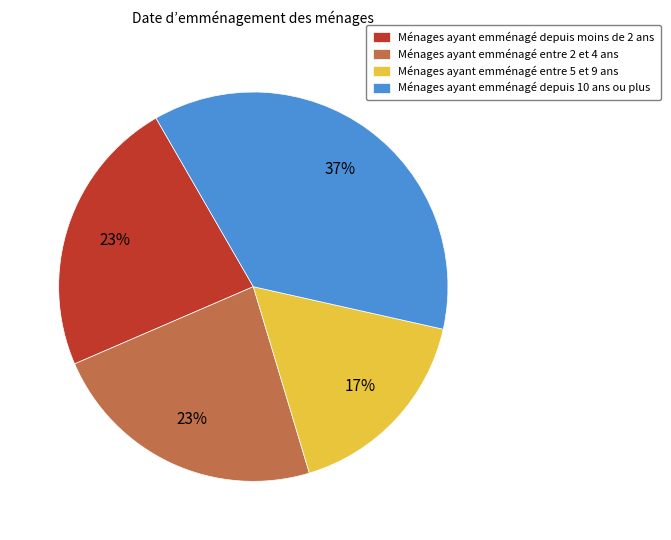

True or false: Ménages ayant emménagé entre 2 et 4 ans accounts for 36% of the total.

False